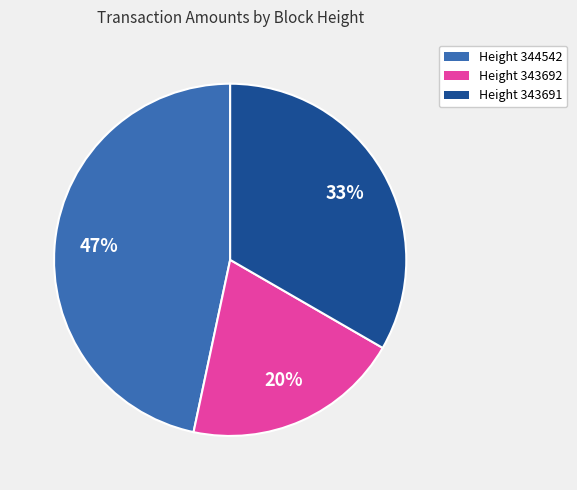

To the nearest percent, what is the difference between the largest and smallest slice percentages?

27%